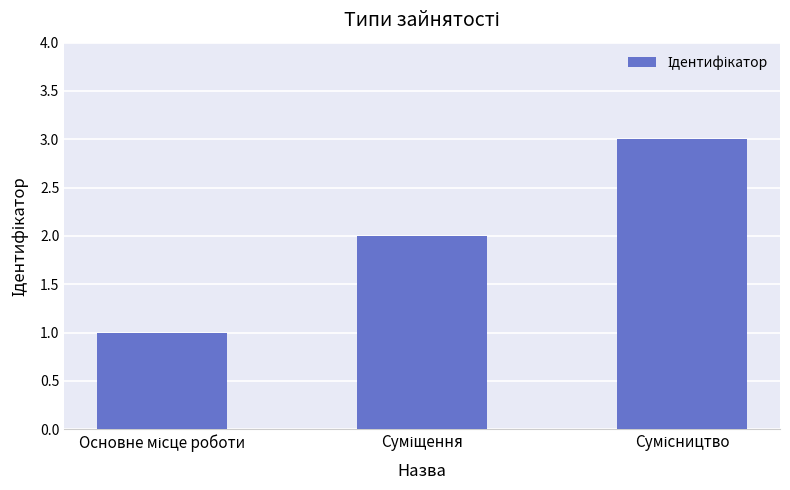

What is the greatest value displayed?

3